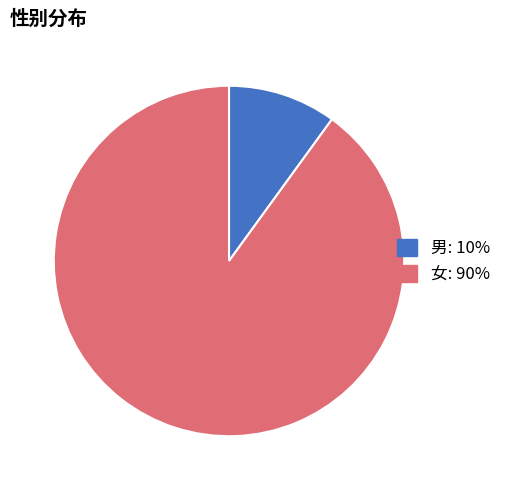

Between 男 and 女, which is larger?

女